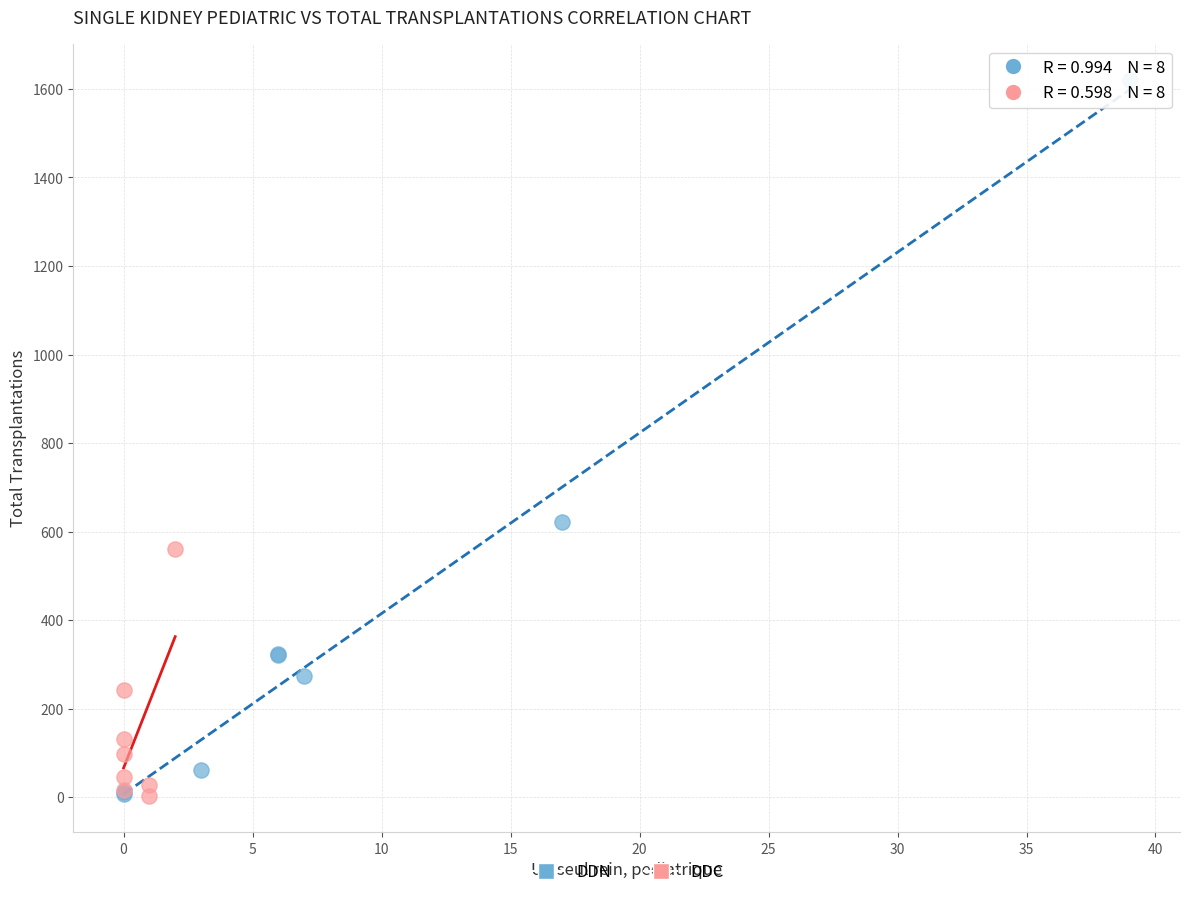

Which series has the largest Y range (max minus min)?

DDN